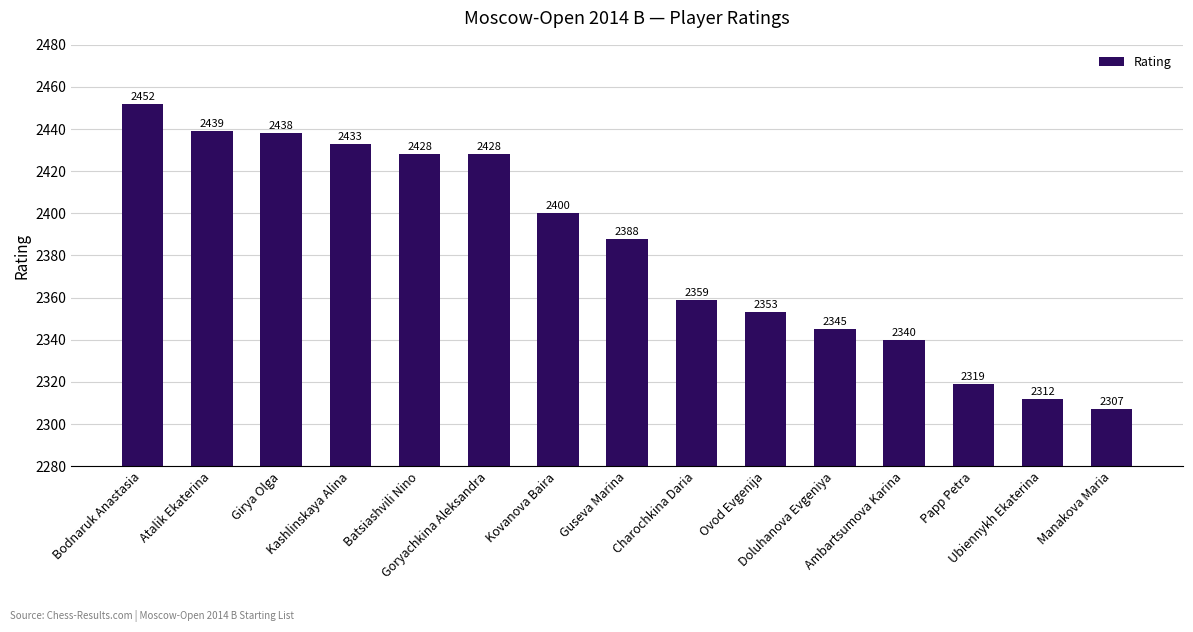

How many data points does each series have?

15